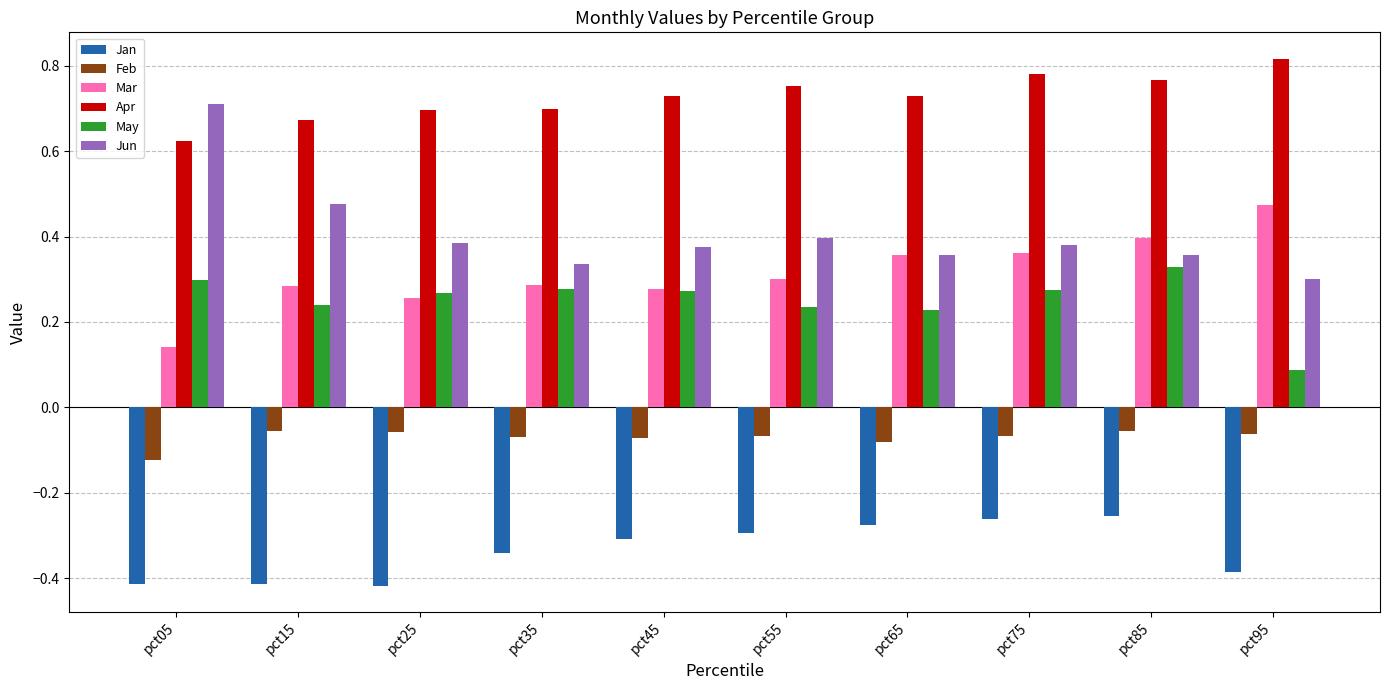

Is it true that Apr equals 1.1 at pct25?

False